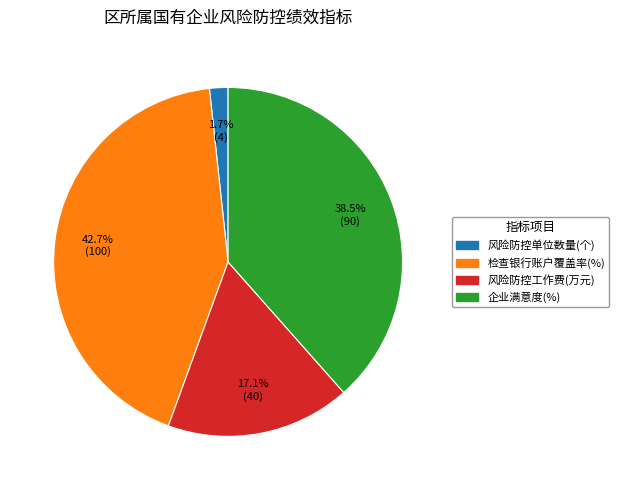

How many slices are in this pie chart?

4